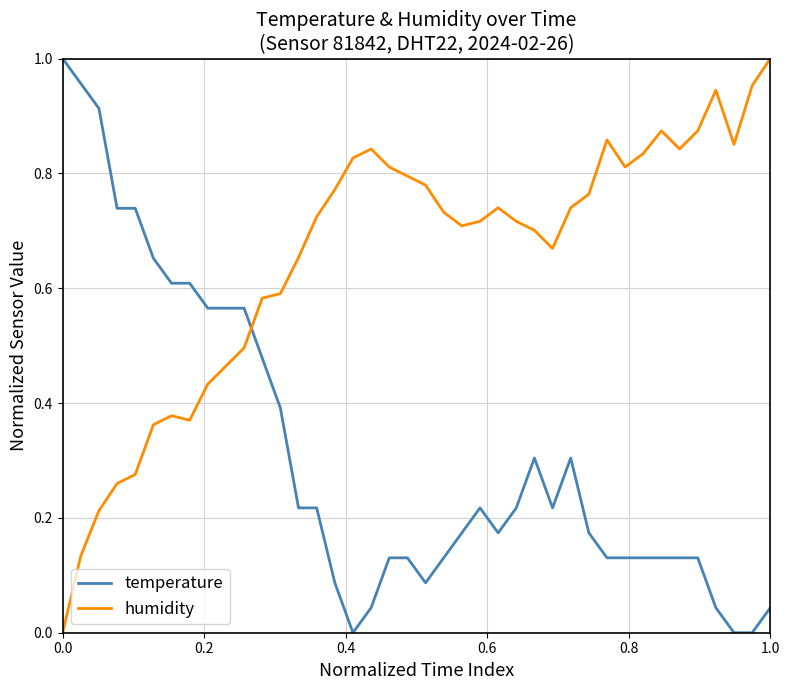

How many intersections are there between temperature and humidity?

1